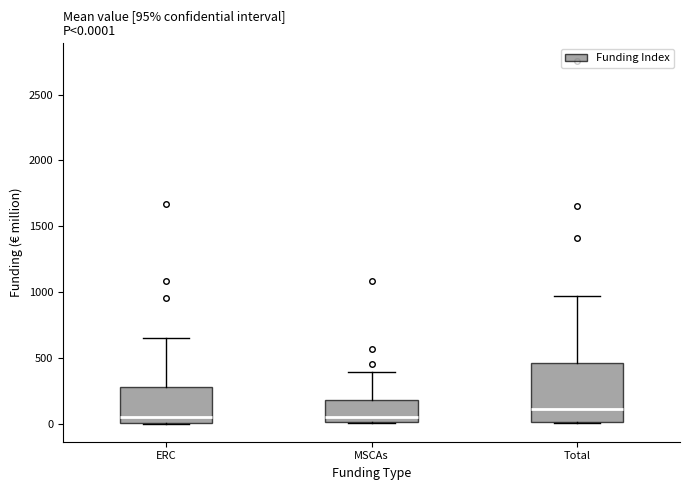

Which box's median line is the highest?

Total